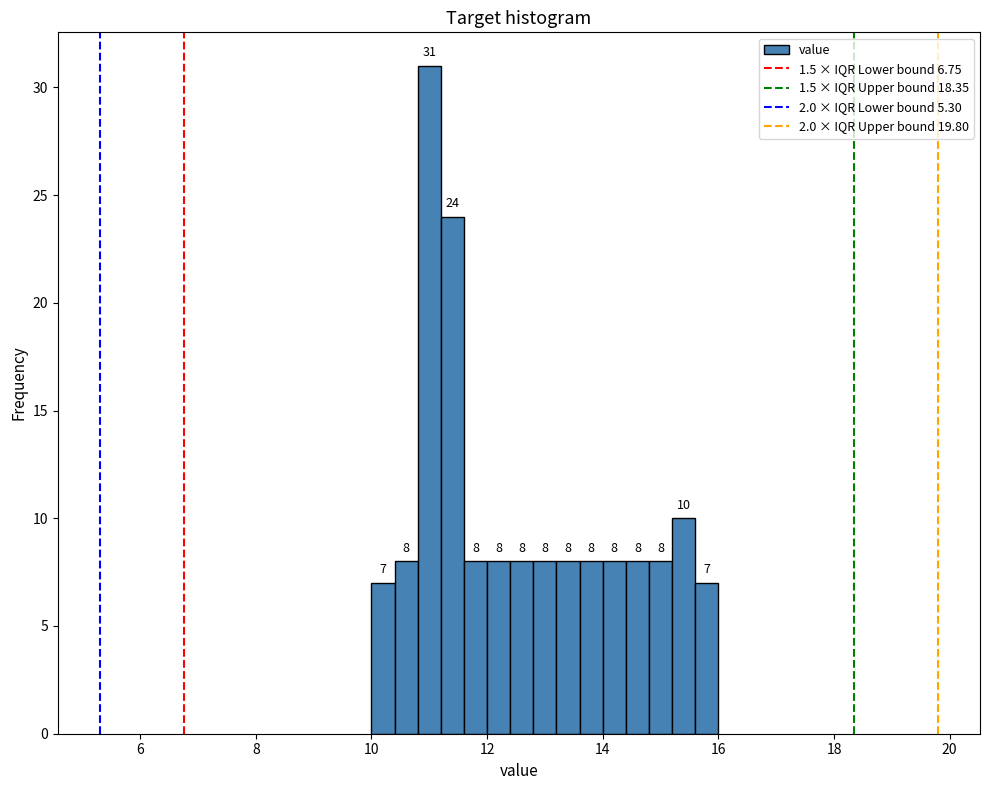

Read against the x-axis, roughly where is the centre of the tallest bar?

11.0